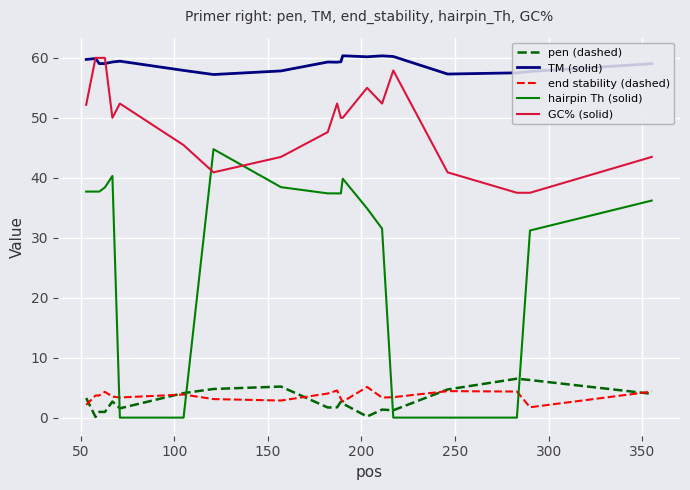

True or false: pen (dashed) and TM (solid) intersect in this chart.

False